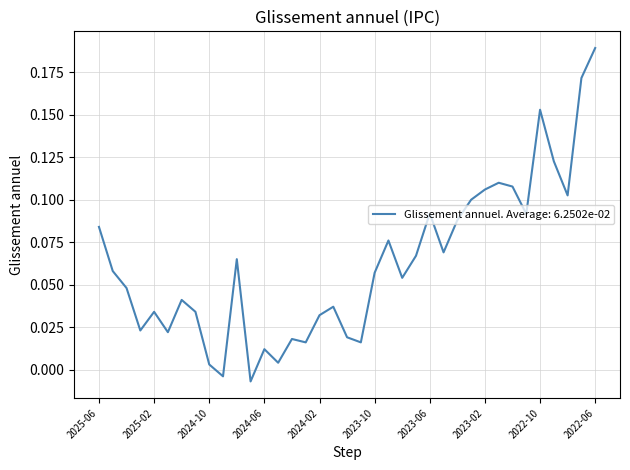

Is this an area chart (filled region under the line)?

No